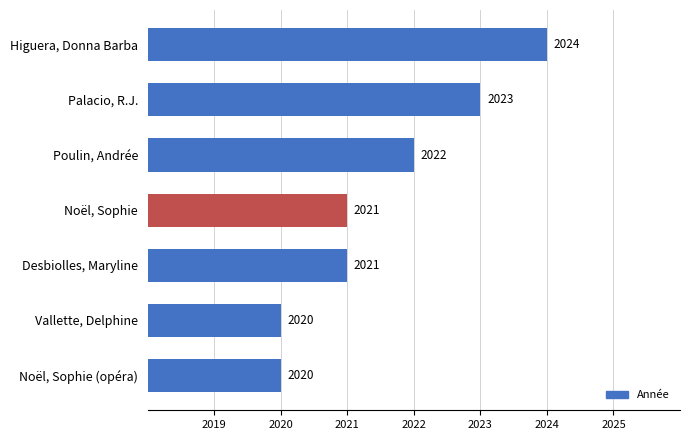

Are the bars grouped side by side (vs. stacked)?

No